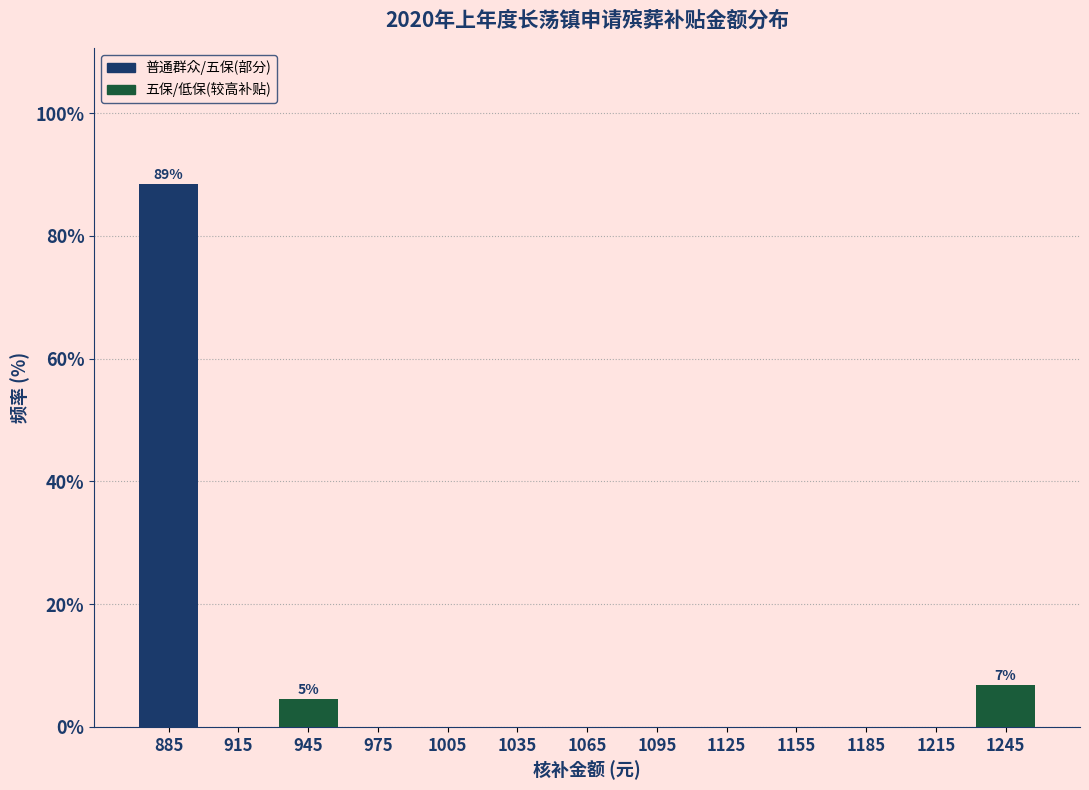

Which range on the x-axis has the tallest bar?

870 to 900